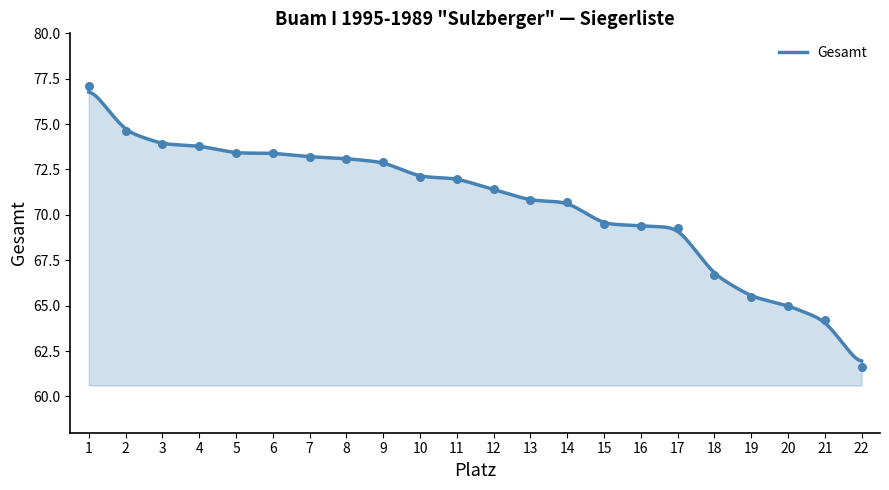

Between 19 and 2, which is larger?

2